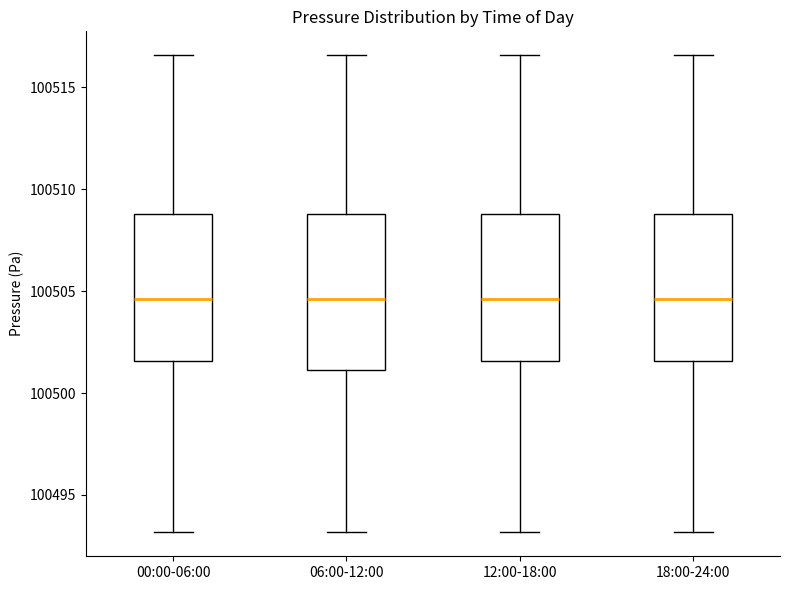

Reading left to right, transcribe this box plot: for each box, give where its median line is, the range the box spans, and where its two whiskers end, as read against the y-axis. The values are not printed on the chart, so give them approximately, as read against the axis.

00:00-06:00: median 100504.5, box 100501.5 to 100509.0, whiskers 100493.0 to 100516.5
06:00-12:00: median 100504.5, box 100501.0 to 100509.0, whiskers 100493.0 to 100516.5
12:00-18:00: median 100504.5, box 100501.5 to 100509.0, whiskers 100493.0 to 100516.5
18:00-24:00: median 100504.5, box 100501.5 to 100509.0, whiskers 100493.0 to 100516.5